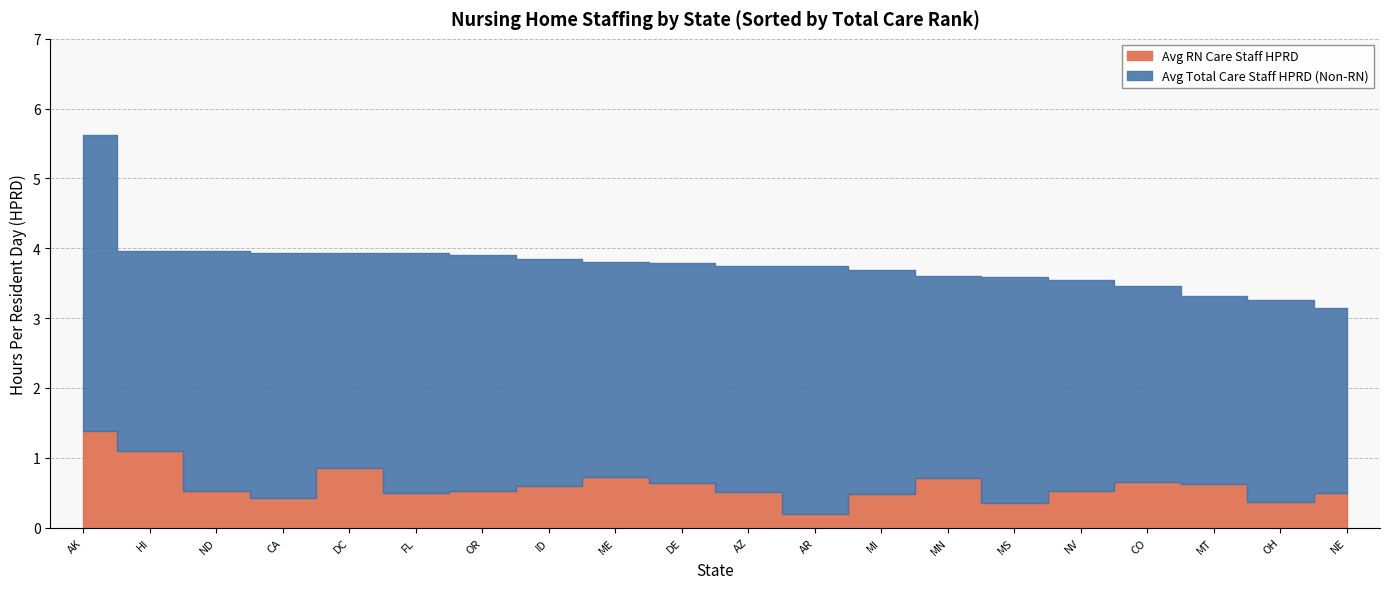

True or false: Avg Total Care Staff HPRD and Avg RN Care Staff HPRD intersect in this chart.

False